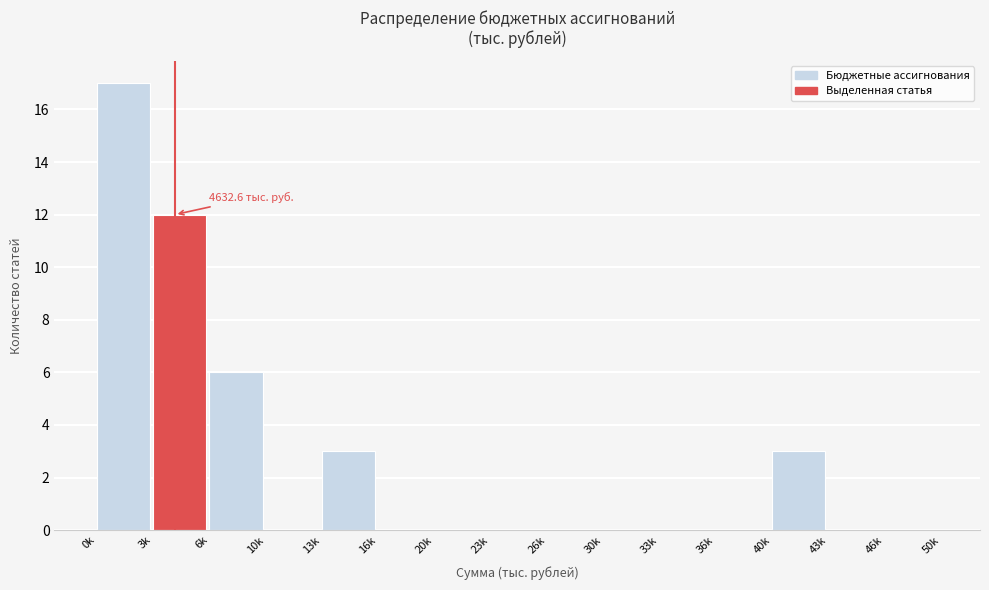

Reading left to right, what are all the values shown in this chart?

0k=17	3k=12	6k=6	10k=0	13k=3	16k=0	20k=0	23k=0	26k=0	30k=0	33k=0	36k=0	40k=3	43k=0	46k=0